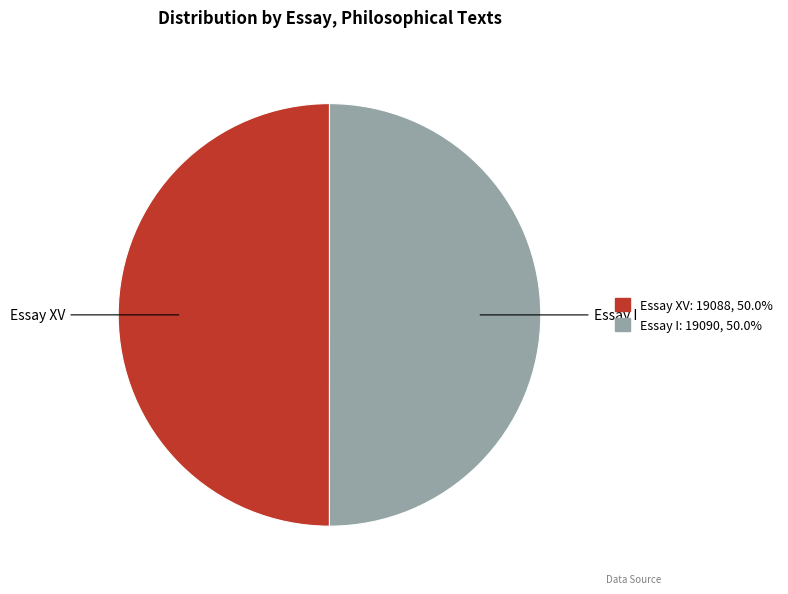

Combined, do Essay XV and Essay I account for over 50%?

Yes